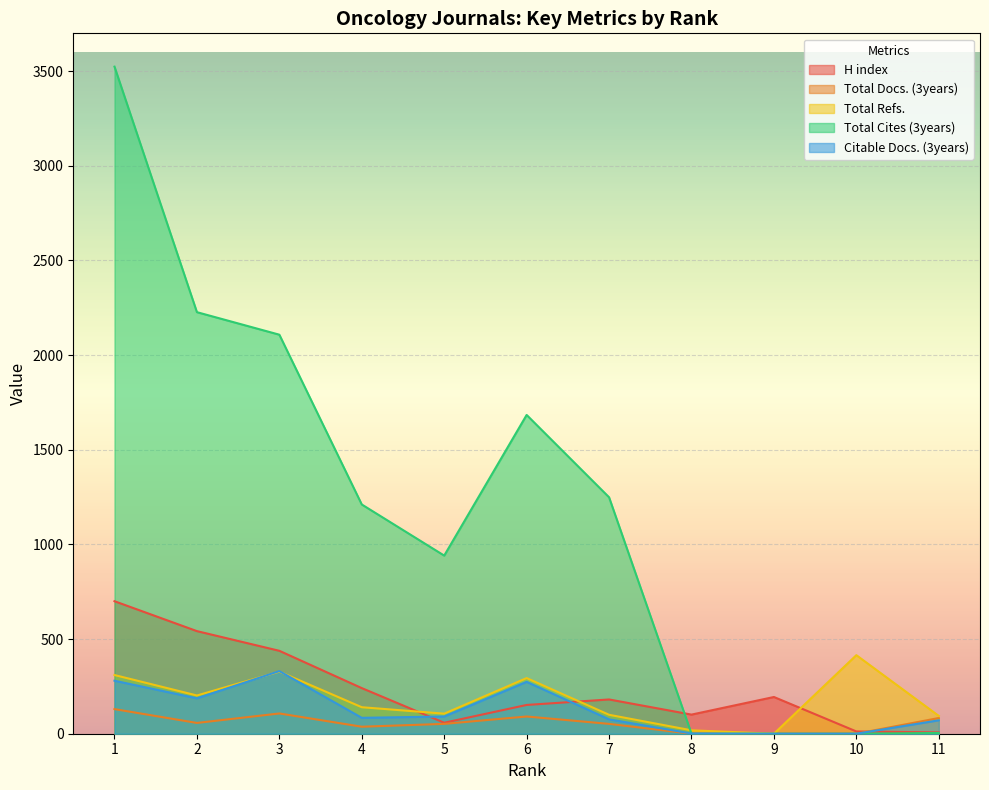

What is the average value of the Total Docs. (3years) series?

55